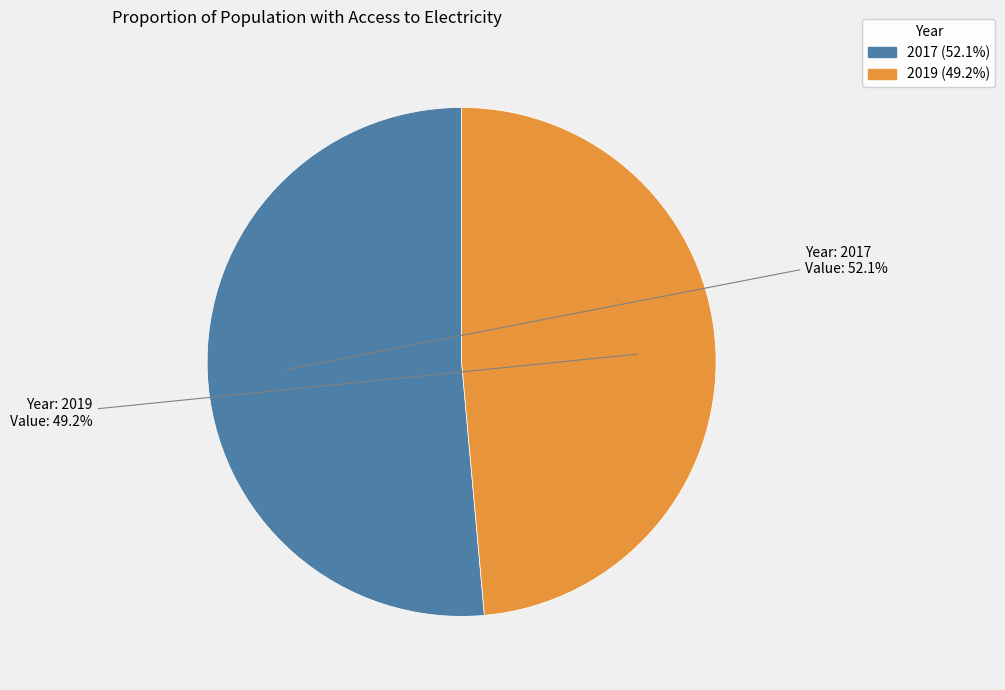

To the nearest percent, what percentage of the pie is 2019?

49%